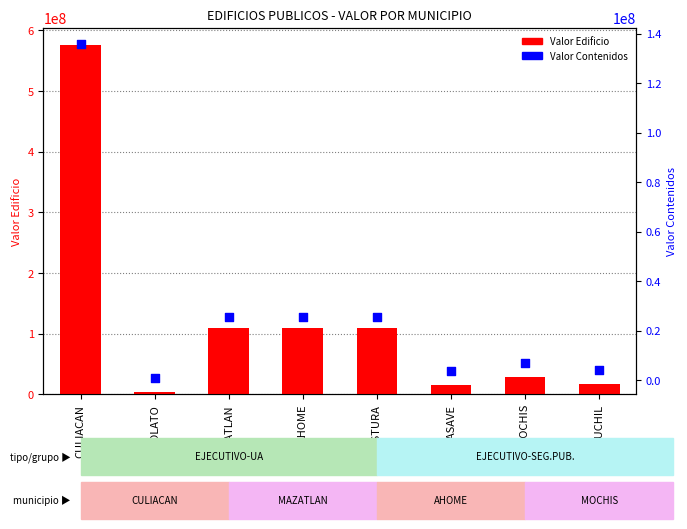

At how many categories does at least one series exceed 508630924?

1